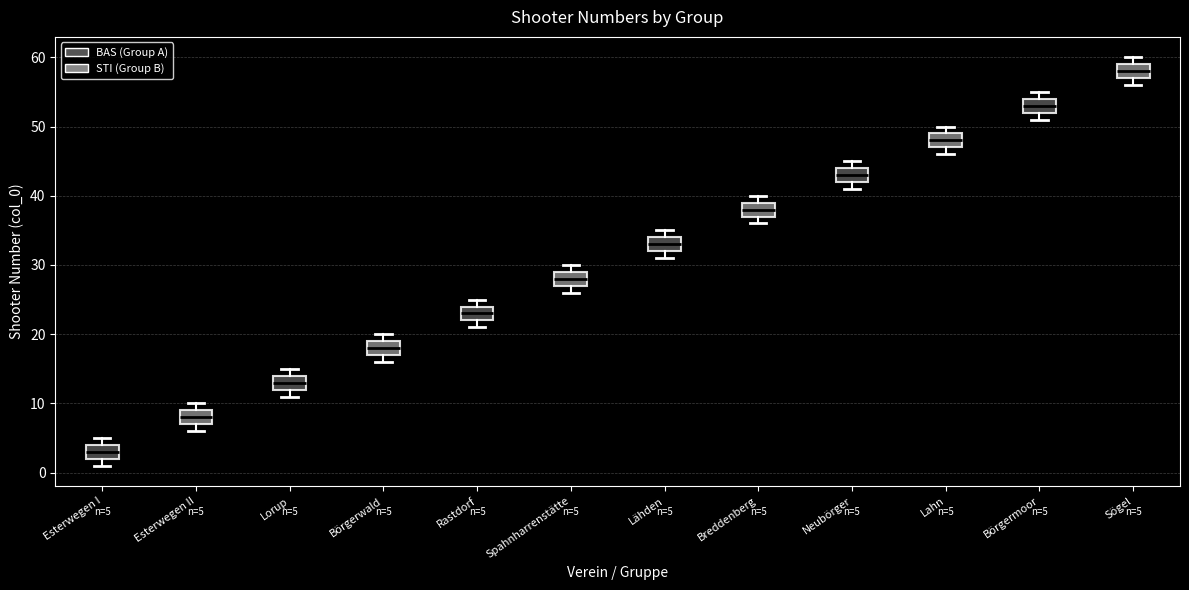

Which box's median line is the highest?

Sögel